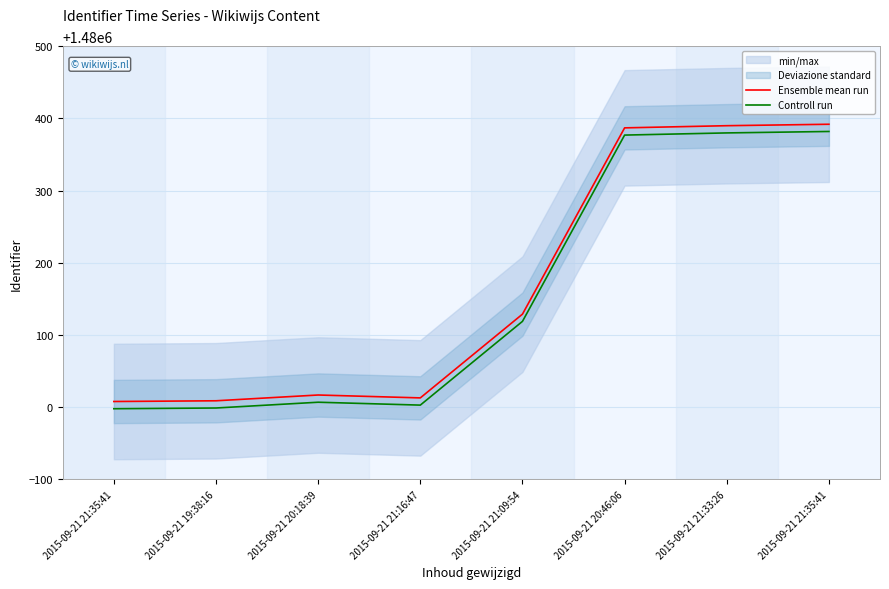

In Controll run, how many points are higher than both neighbors (excluding endpoints)?

1